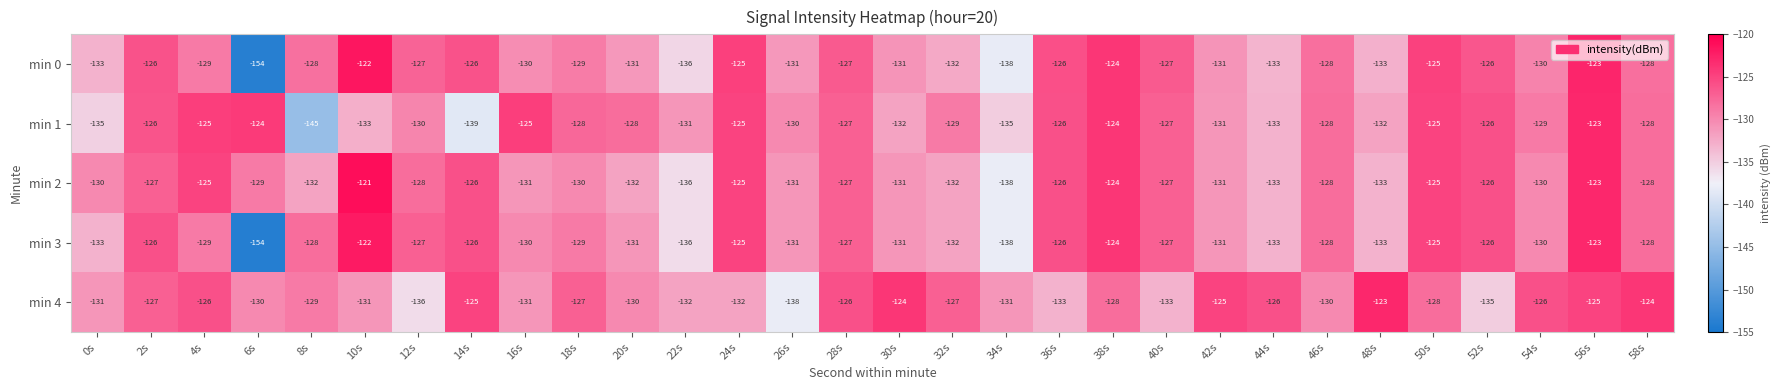

Is it true that min 3 equals -198 at 50s?

False